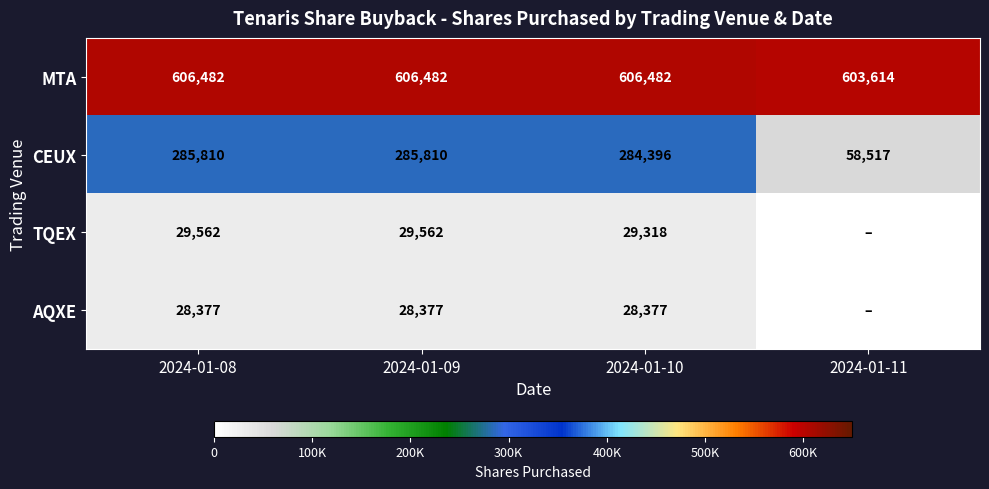

Which category has the lowest value in the CEUX series?

2024-01-11